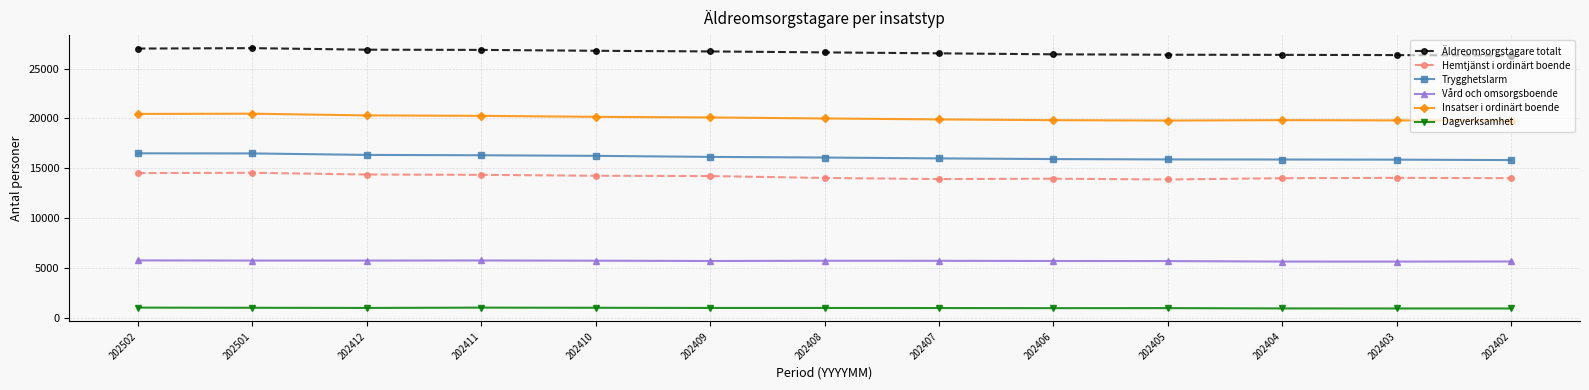

The Insatser i ordinärt boende series shows 8713 at 202410. True or false?

False